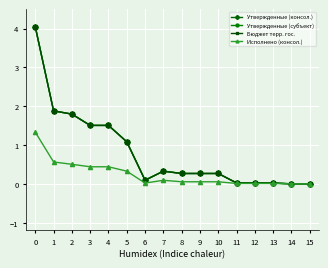

Is this an area chart (filled region under the line)?

No